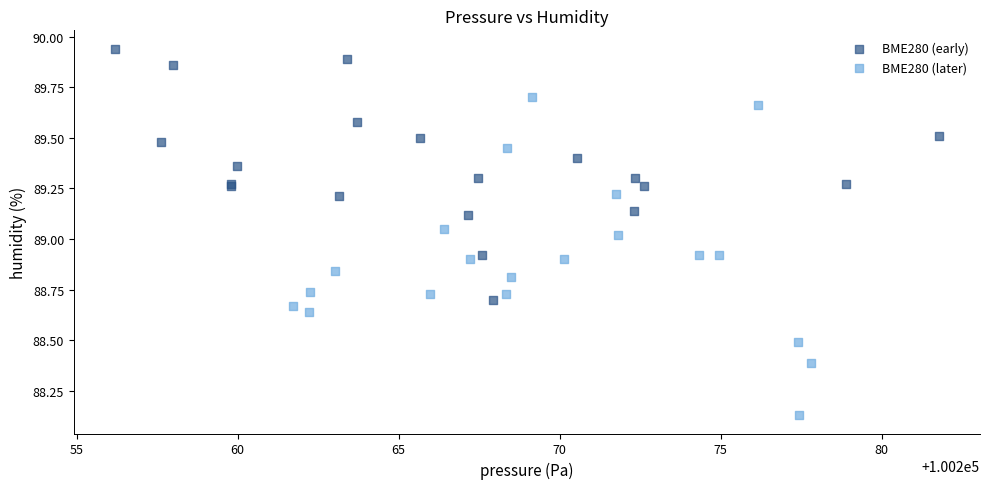

Which series has the largest Y range (max minus min)?

BME280 (later)